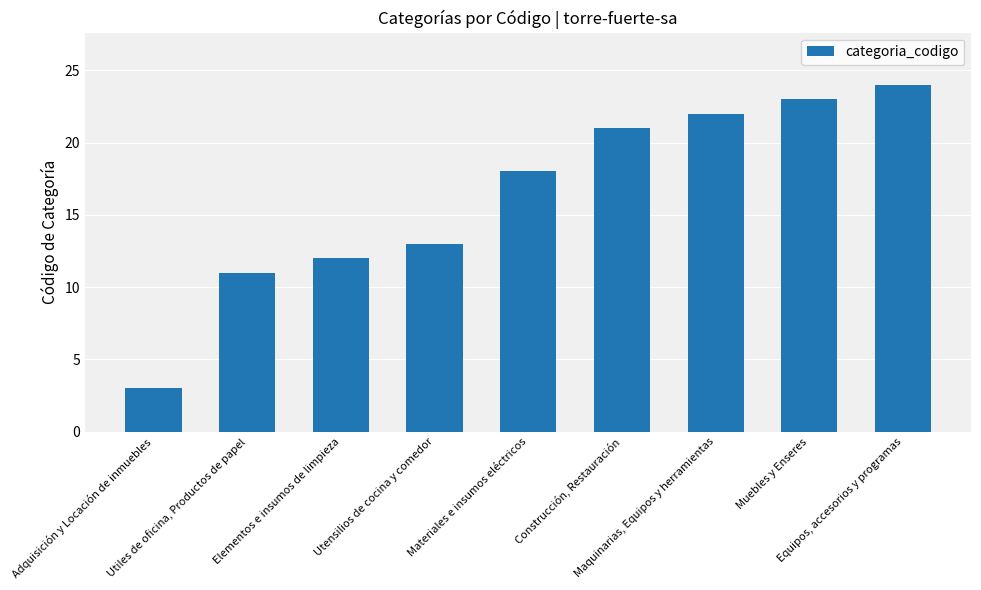

What position from the left is Utensilios de cocina y comedor?

4